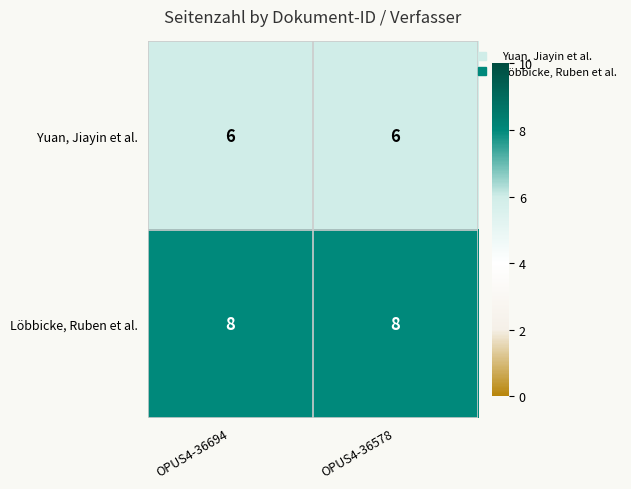

How many distinct data groups are displayed?

2